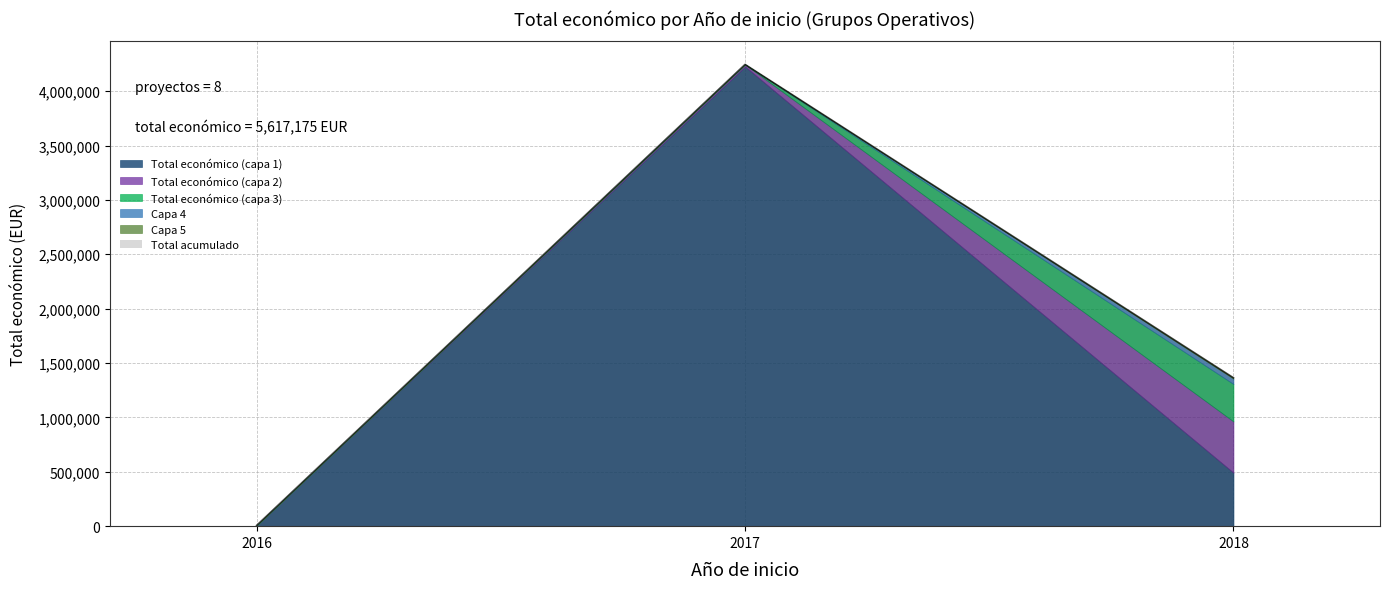

The value of Capa 5 at 2018 is 1364478. True or false?

True